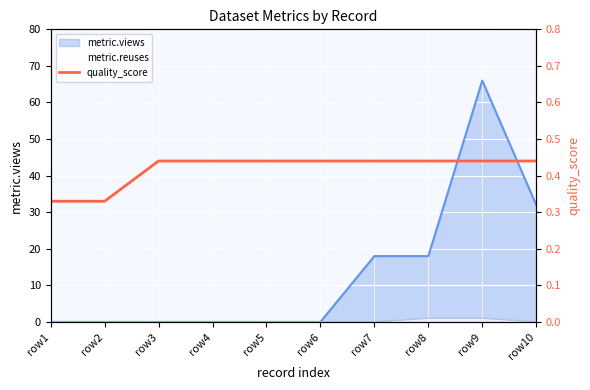

Read the value at row1.

0.3